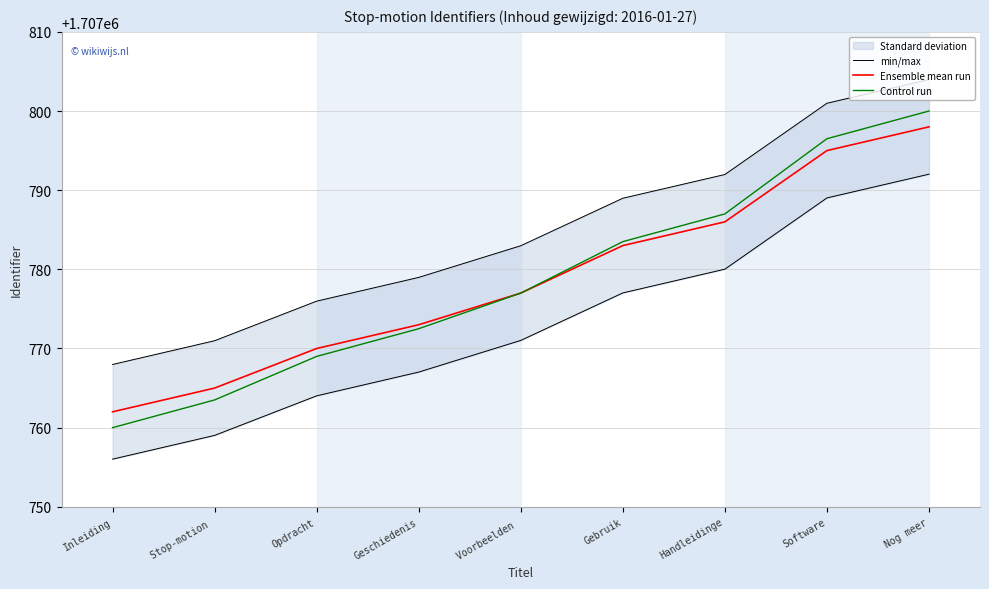

Is the value of Ensemble mean run at Geschiedenis greater than the value of min/max at Nog meer?

No